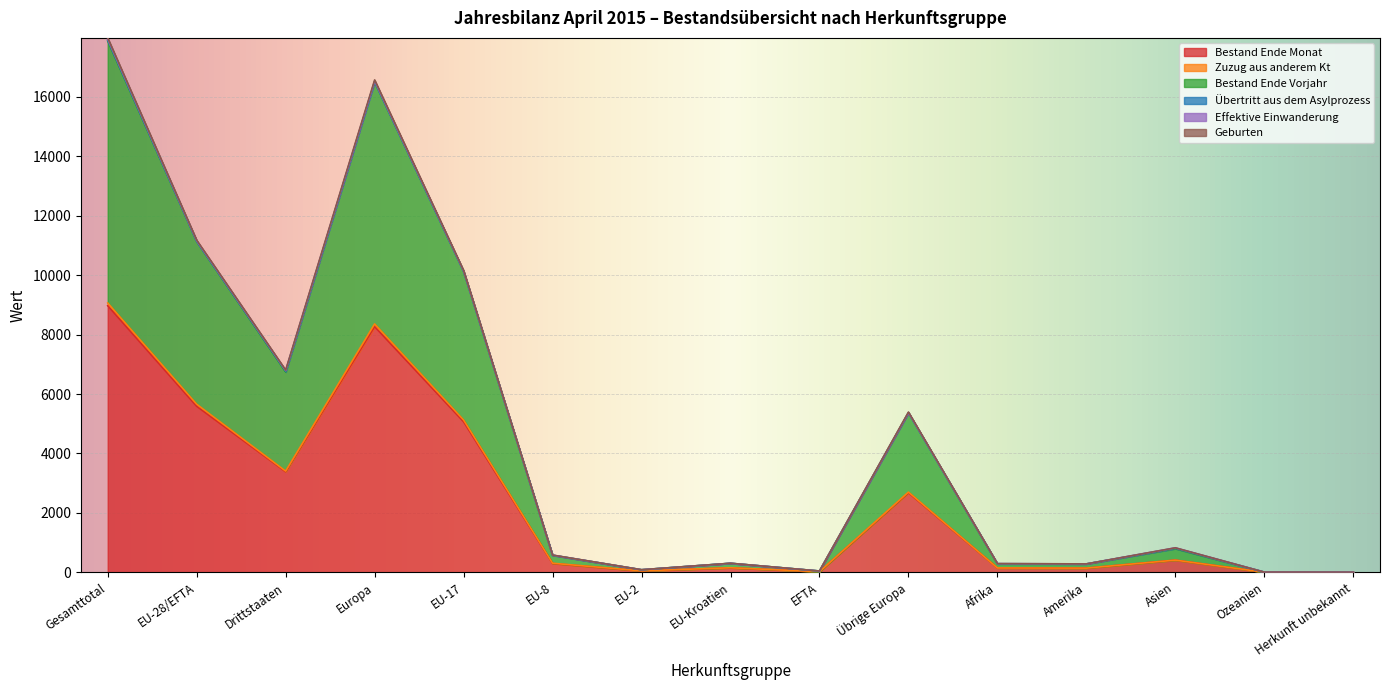

At how many categories does at least one series exceed 1376?

6